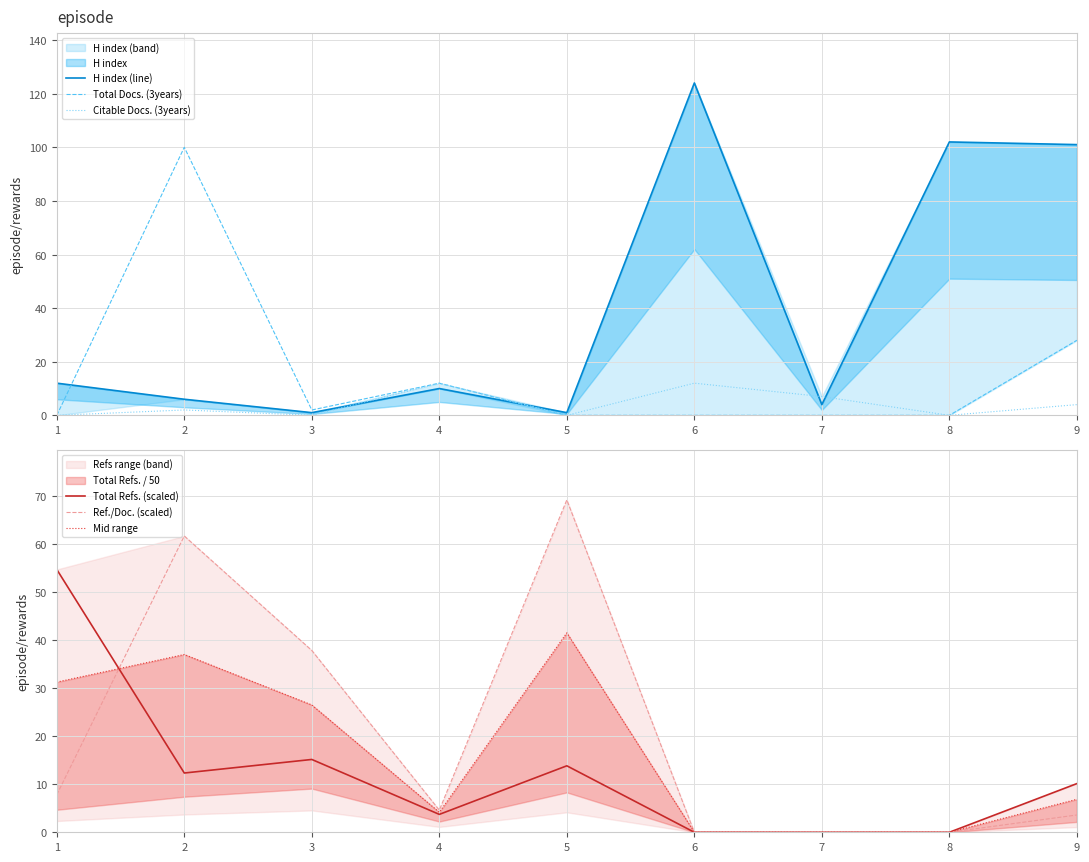

How many intersections are there between H index (line) and Ref./Doc. (scaled)?

4